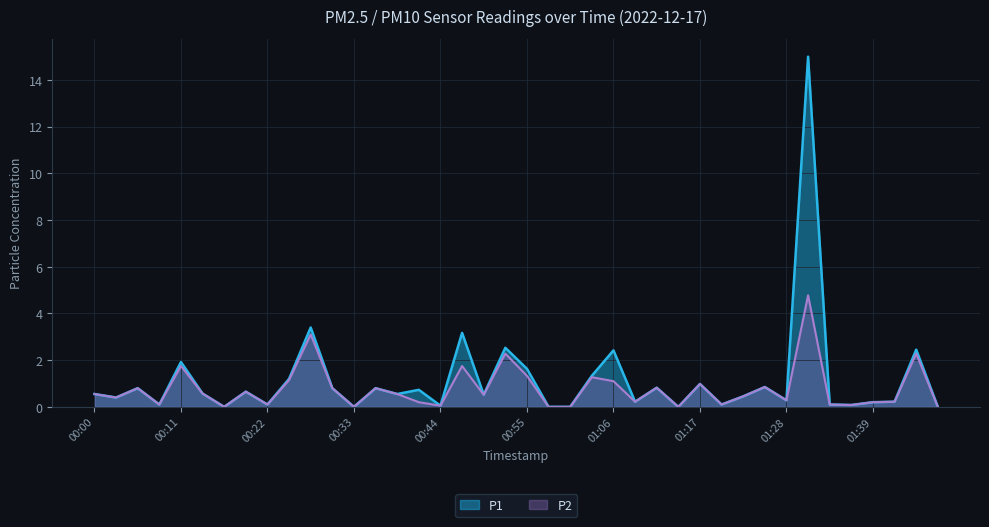

Between 00:22 and 00:05, which is larger?

00:05